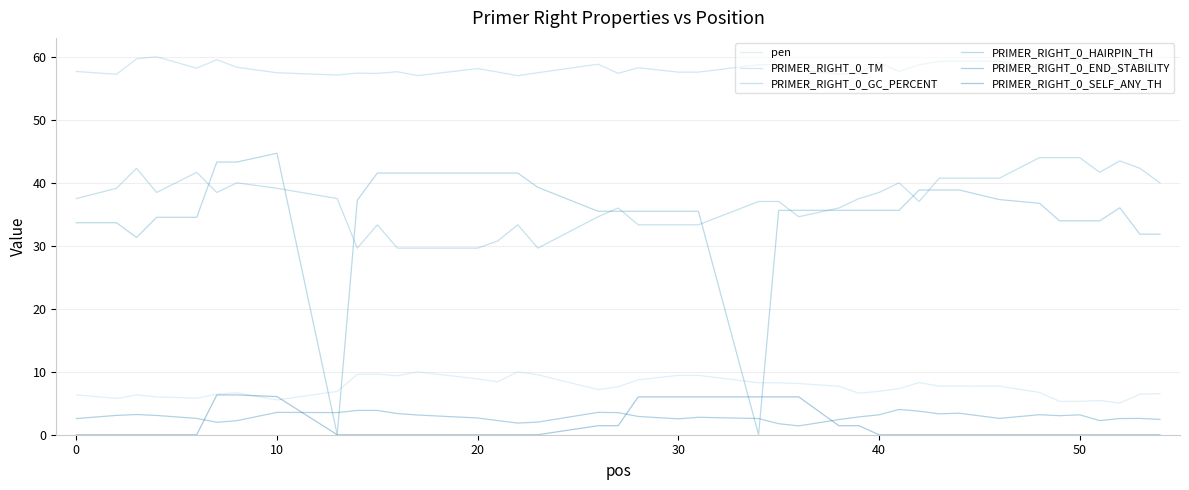

True or false: PRIMER_RIGHT_0_END_STABILITY and pen intersect in this chart.

False